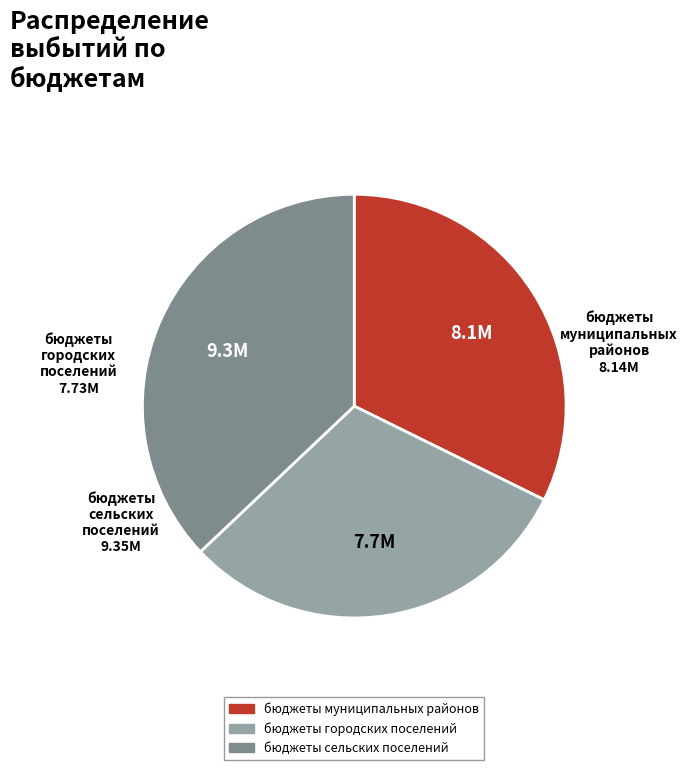

The бюджеты городских поселений slice represents 31% of the pie. True or false?

True